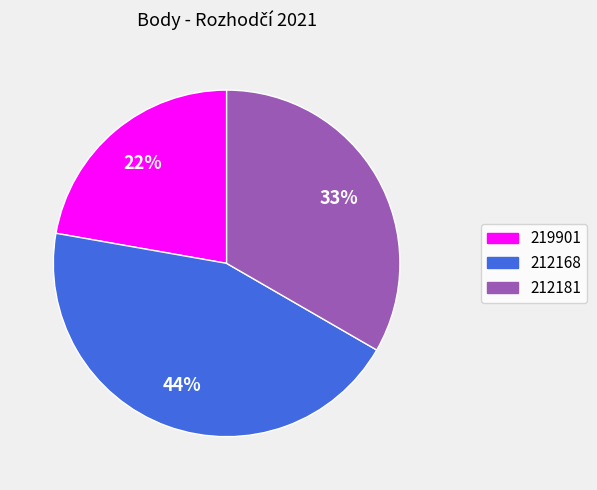

The 219901 slice represents 22% of the pie. True or false?

True